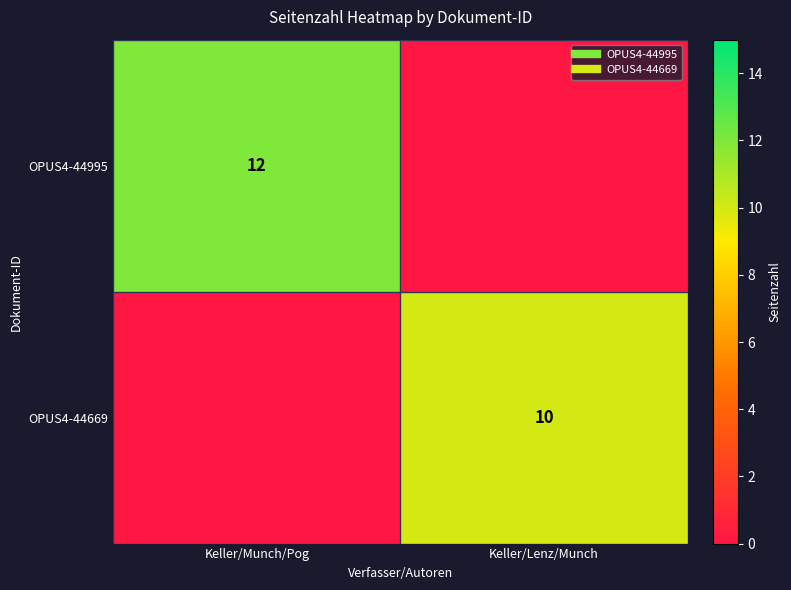

Between Keller/Munch/Pog and Keller/Lenz/Munch, which series saw the biggest shift?

OPUS4-44995